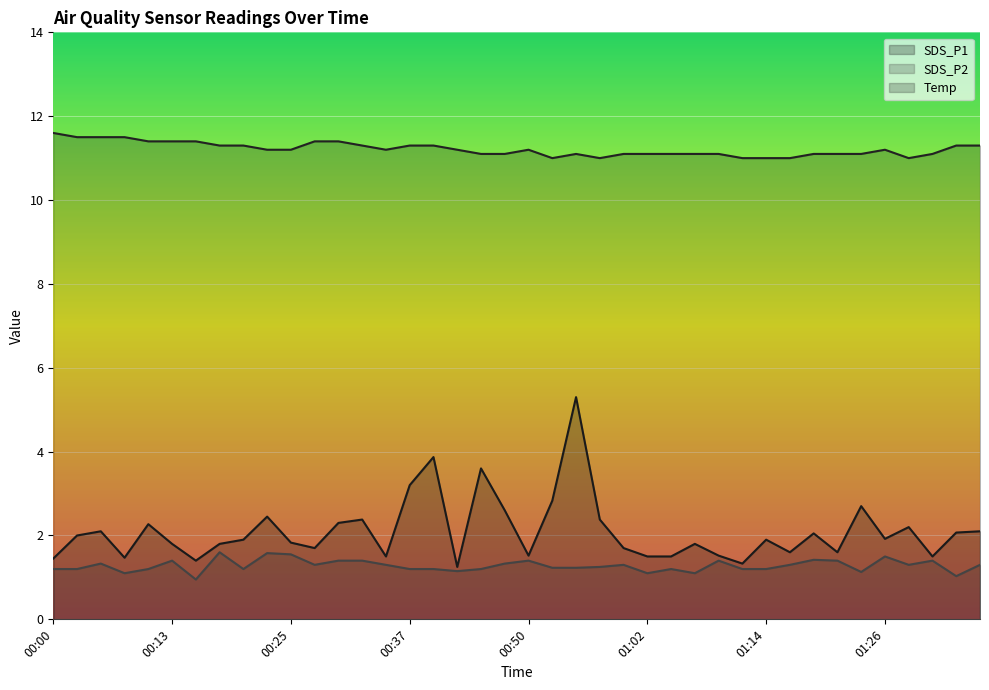

Rank the series by their maximum value, from lowest to highest.

SDS_P2, SDS_P1, Temp